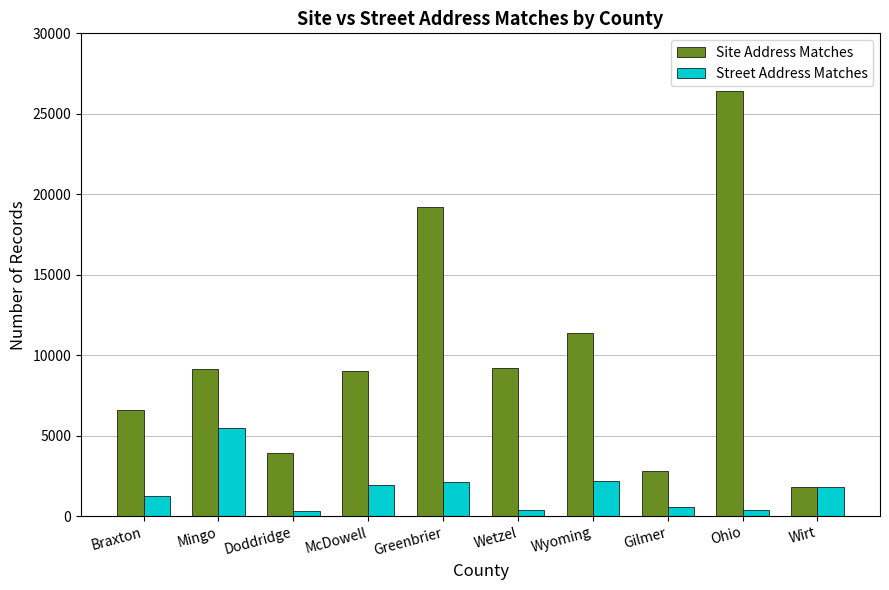

At how many categories does at least one series exceed 21547?

1